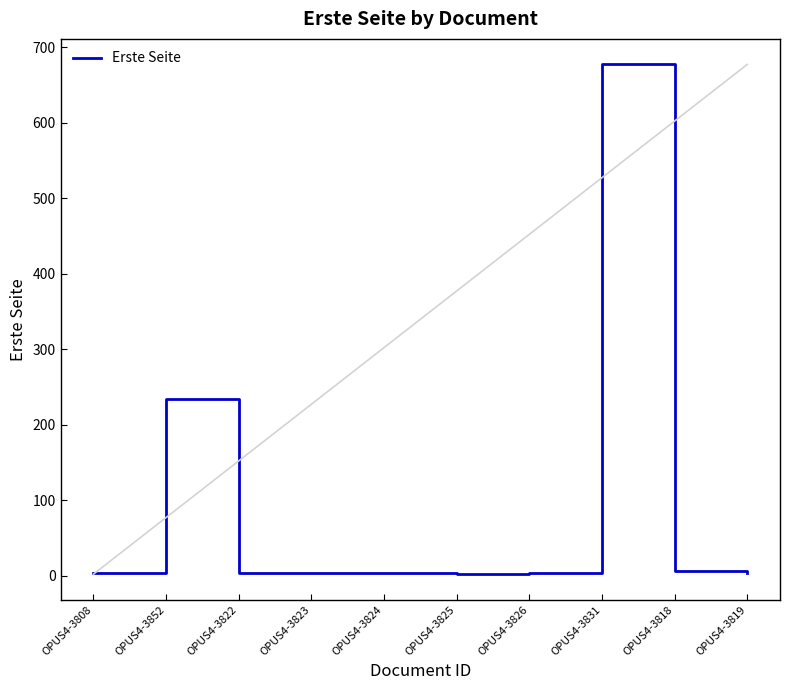

What is the difference between the second highest and second lowest values?

231